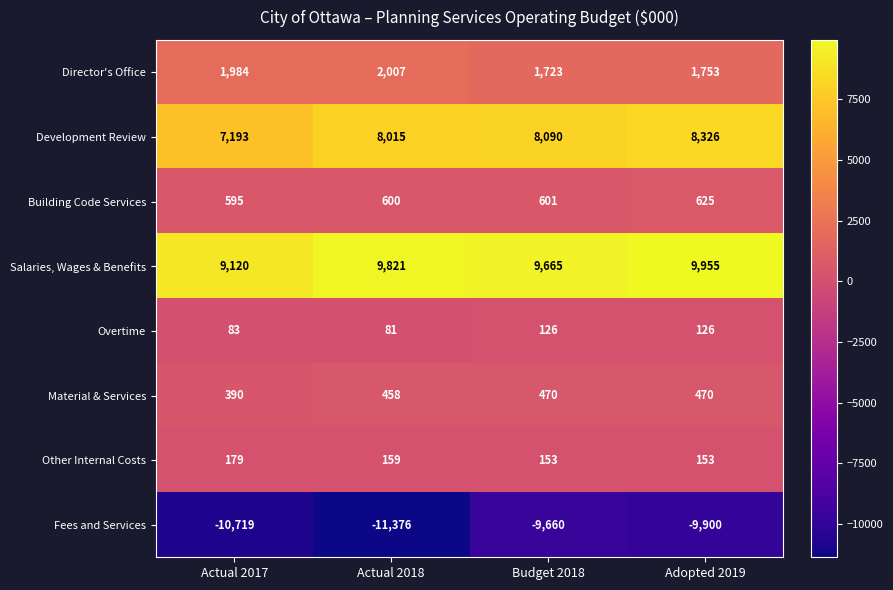

Between Actual 2018 and Adopted 2019, which series saw the biggest shift?

Fees and Services